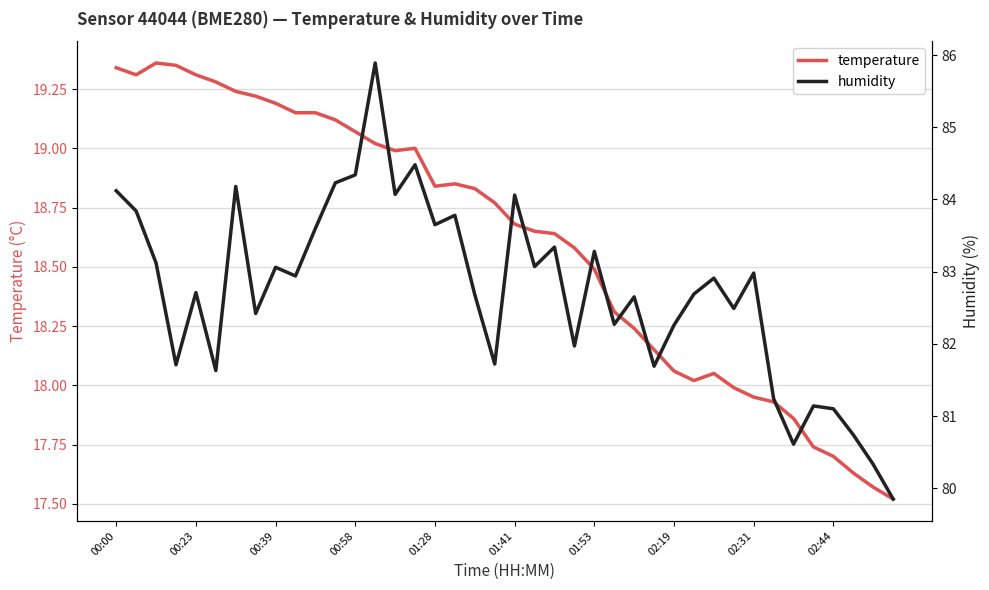

Between 00:39 and 18, which series saw the biggest shift?

temperature